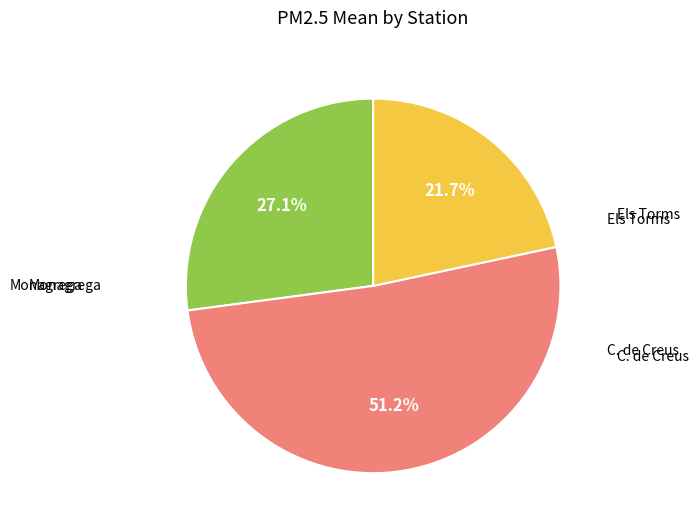

Does any single category account for the majority?

Yes